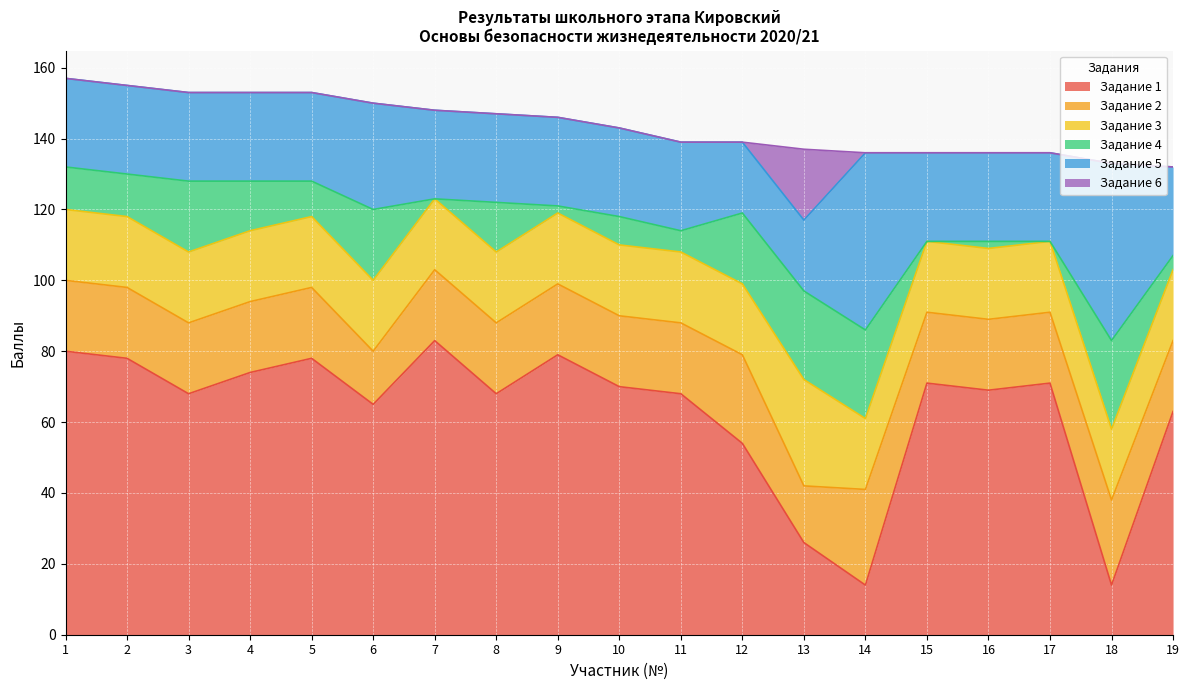

True or false: Задание 2 has a value of 20 at 17.

True